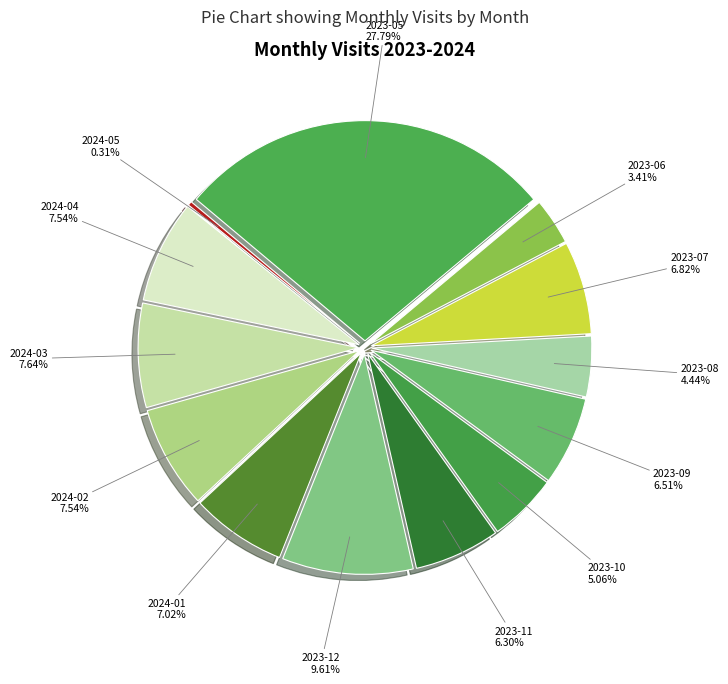

To the nearest percent, what percentage of the pie is 2023-07?

7%